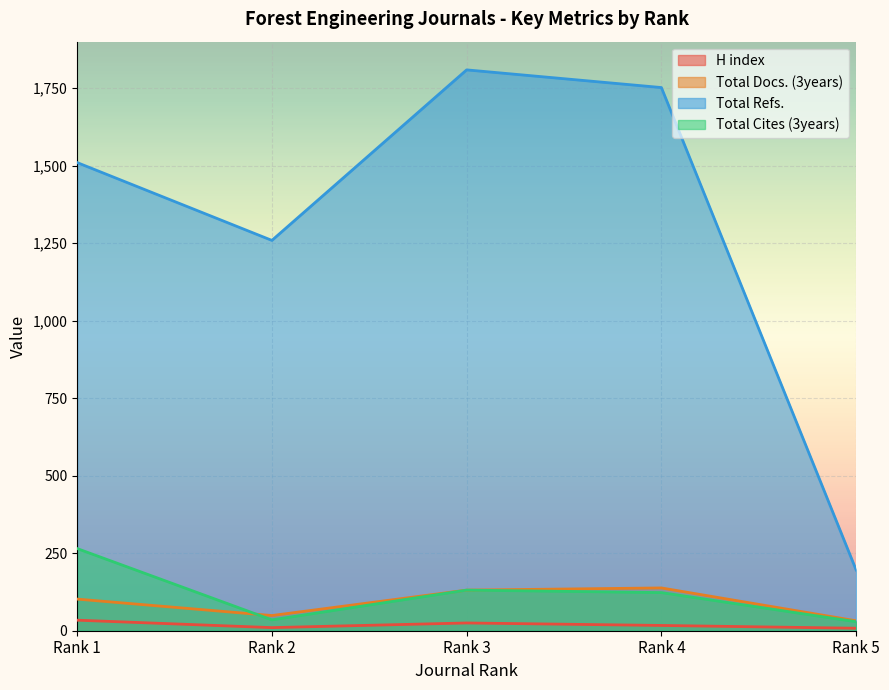

Which series has the largest total across all categories?

Total Refs.